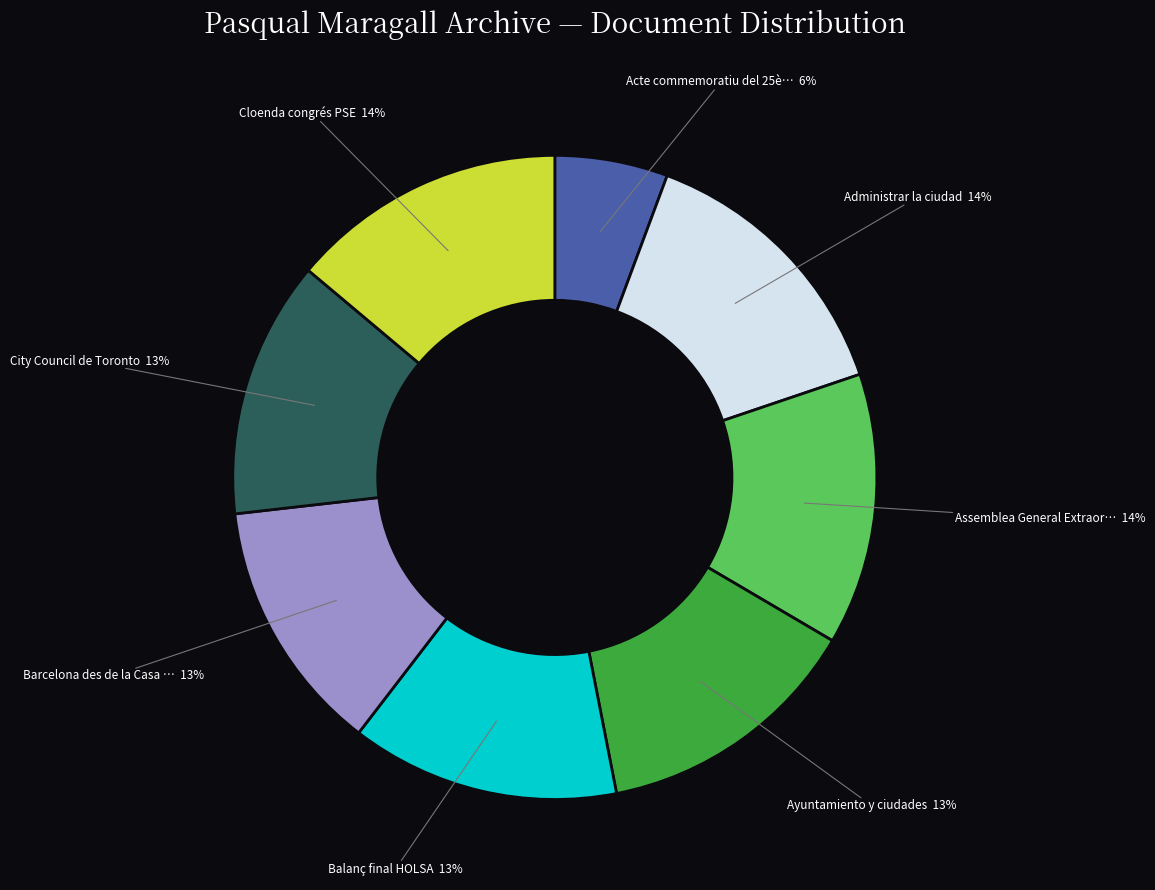

Is there a majority slice in this chart?

No